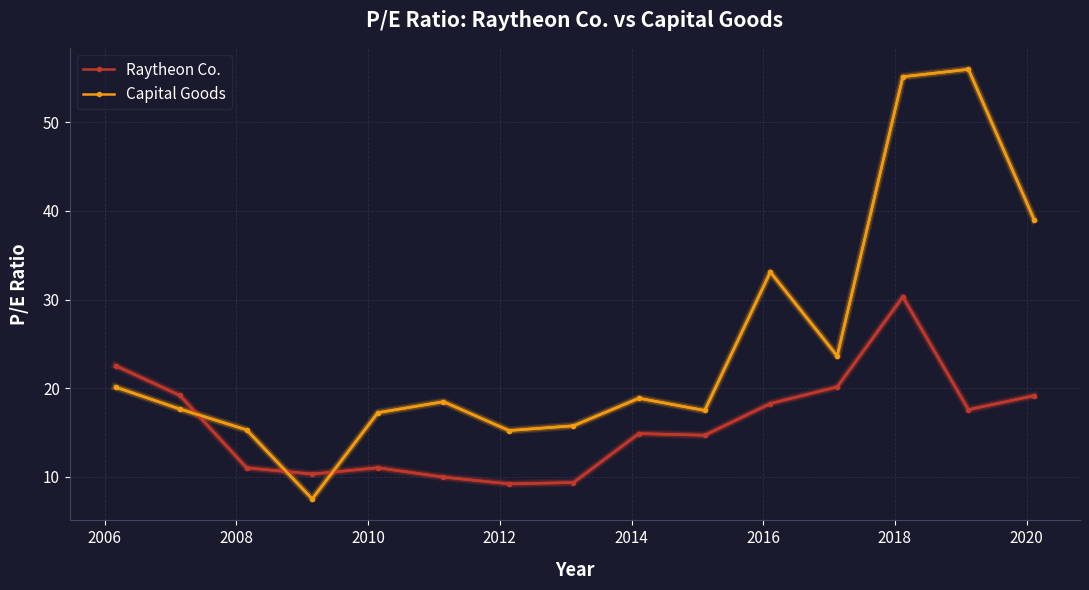

Which series has the largest range (max minus min)?

Capital Goods